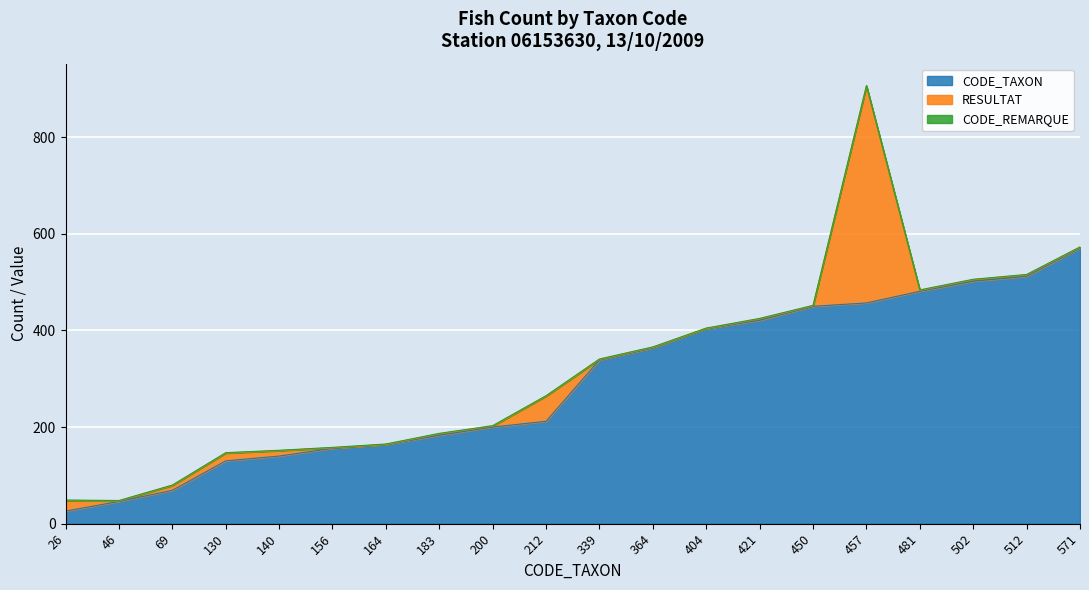

In RESULTAT, how many points are higher than both neighbors (excluding endpoints)?

5